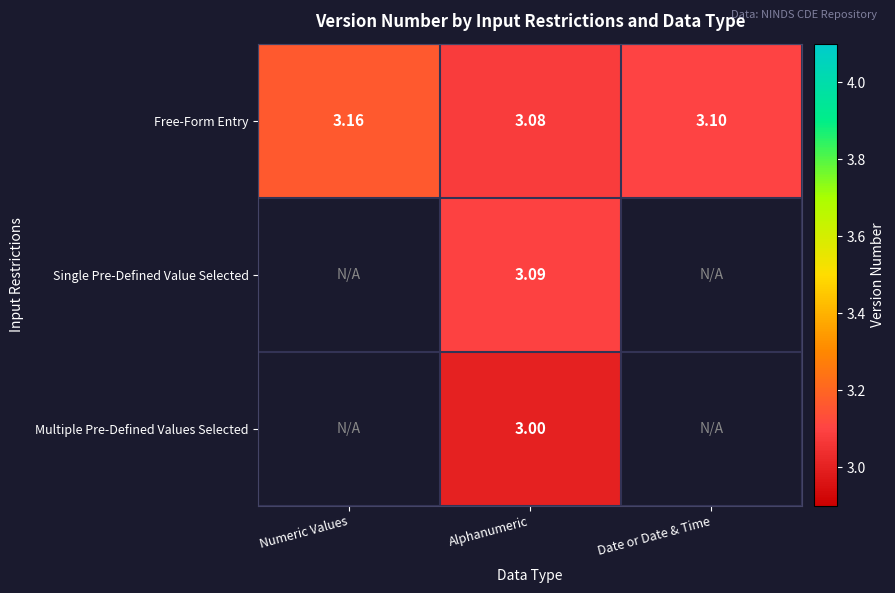

At which label is Free-Form Entry closest to 3?

Alphanumeric